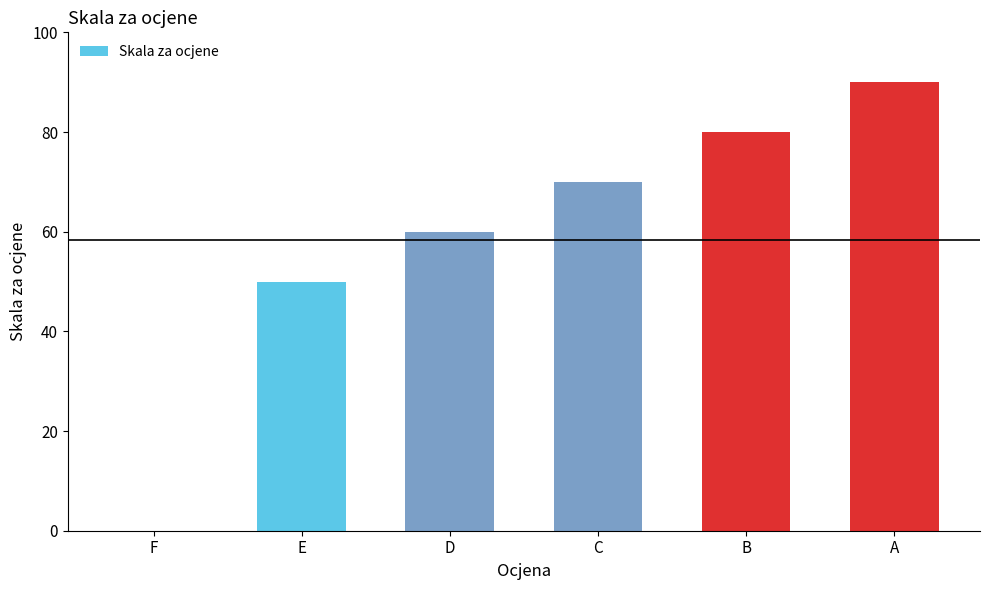

What is the sum of the values at A and C?

160